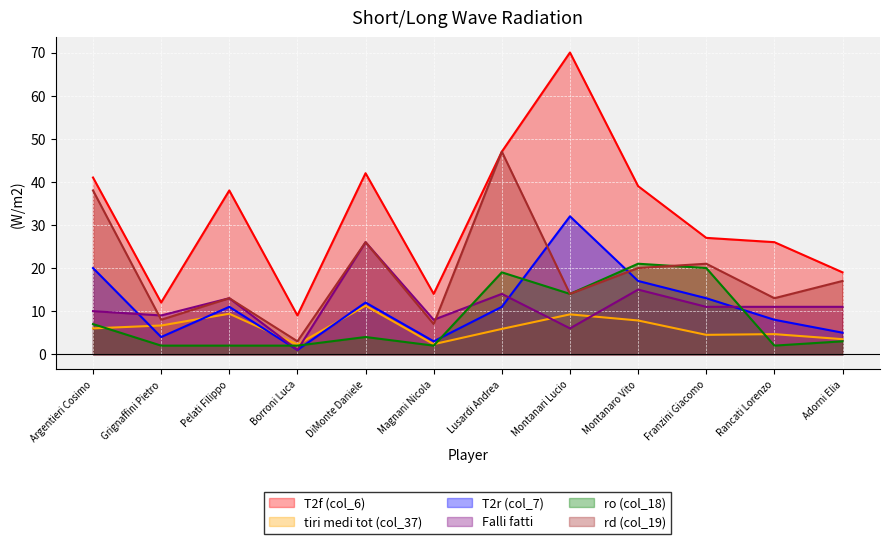

Read the T2r (col_7) value at Rancati Lorenzo.

8.0